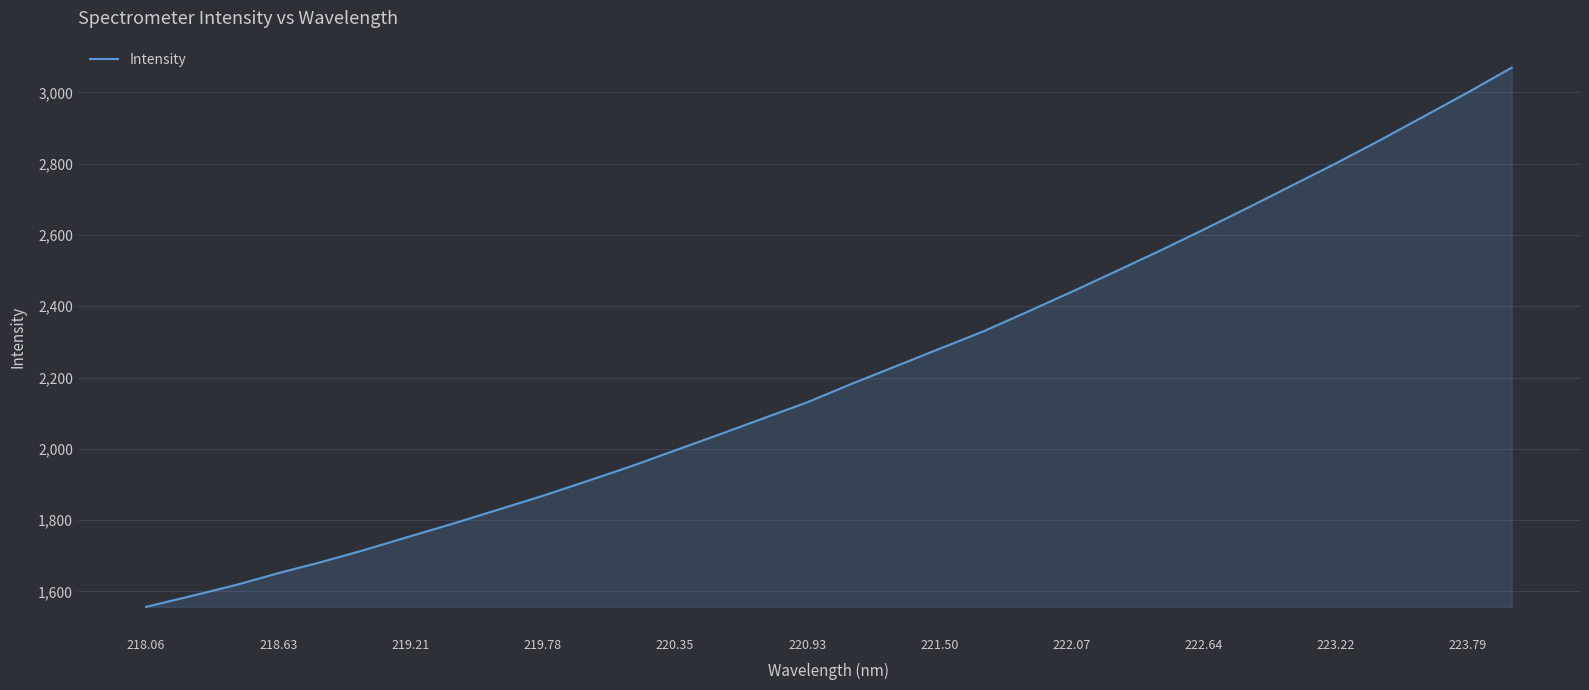

What is the difference between the maximum and minimum values?

1512.7